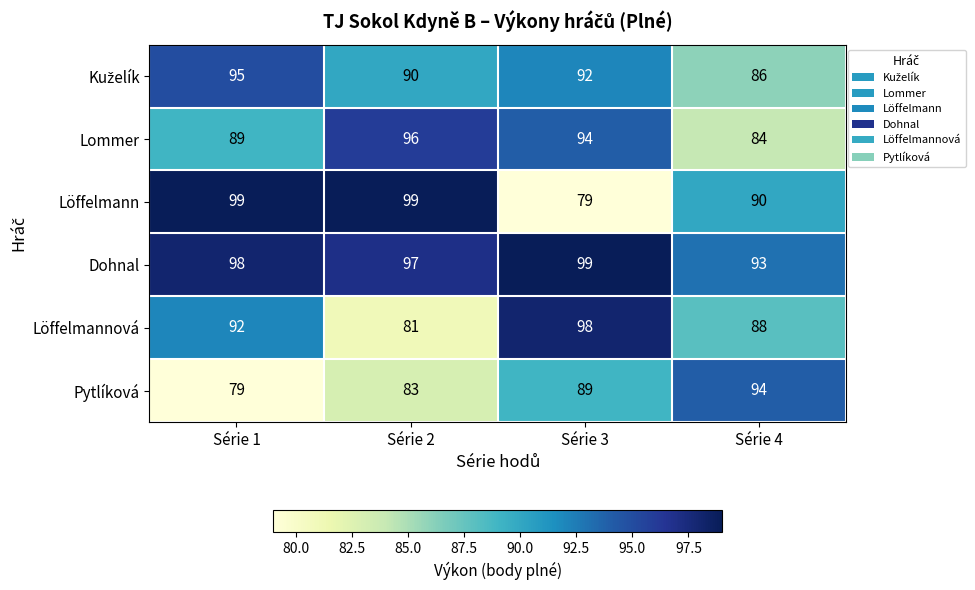

The Löffelmannová series shows 20 at Série 4. True or false?

False